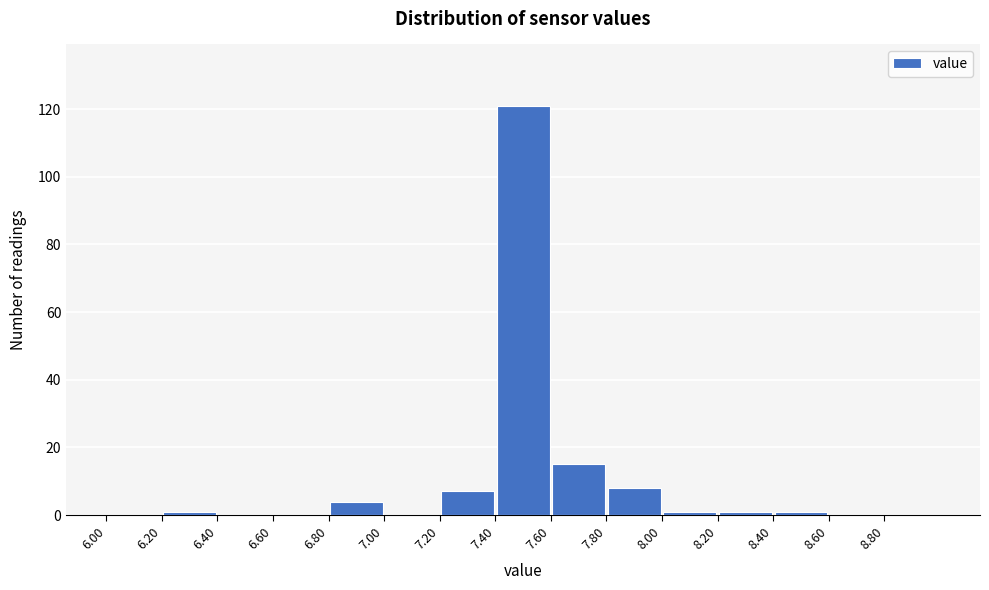

Reading left to right, transcribe this chart: for each bar, give the range it covers on the x-axis and its height. The values are not printed on the chart, so give them approximately, as read against the axis.

6.0 to 6.2: 0
6.2 to 6.4: under 2
6.4 to 6.6: 0
6.6 to 6.8: 0
6.8 to 7.0: 4
7.0 to 7.2: 0
7.2 to 7.4: 8
7.4 to 7.6: 122
7.6 to 7.8: 16
7.8 to 8.0: 8
8.0 to 8.2: under 2
8.2 to 8.4: under 2
8.4 to 8.6: under 2
8.6 to 8.8: 0
8.8 to 9.0: 0